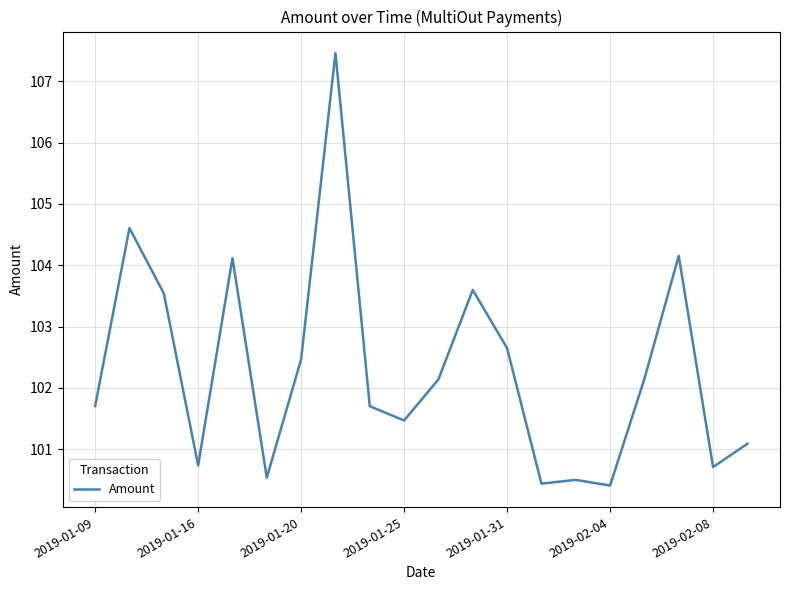

Reading left to right, what are all the values shown in this chart?

101.7	104.6	103.5	100.7	104.1	100.5	102.5	107.5	101.7	101.5	102.1	103.6	102.6	100.4	100.5	100.4	102.1	104.2	100.7	101.1